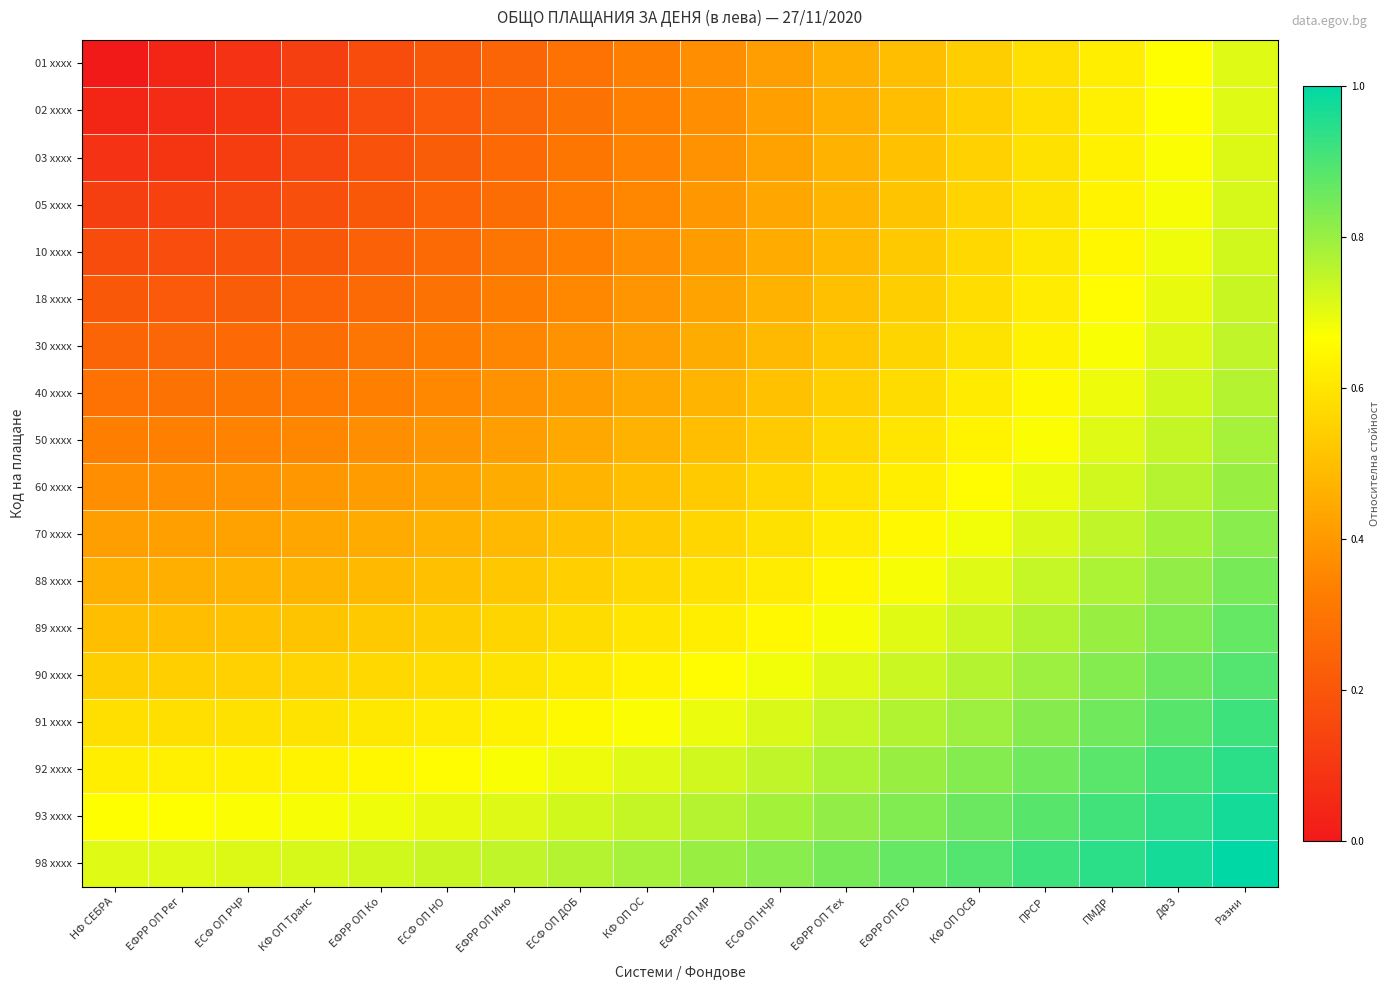

Count the number of data series in this chart.

18